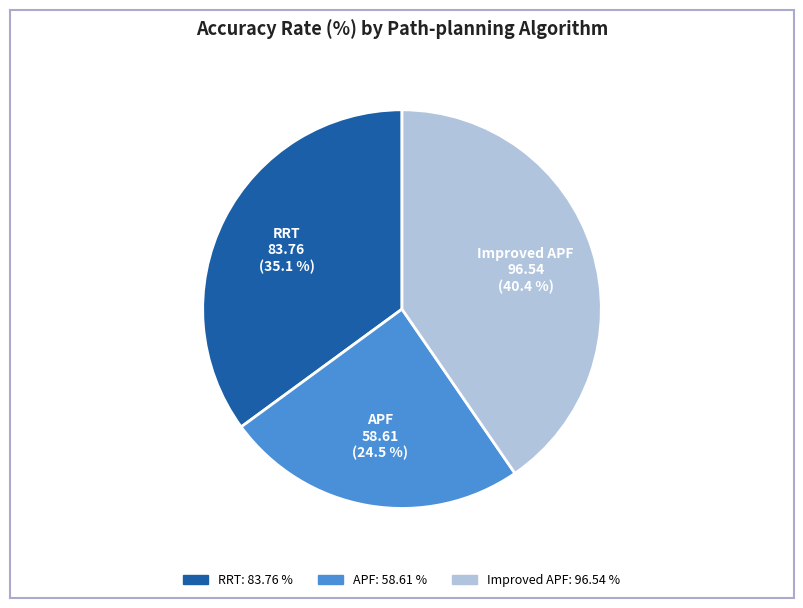

What is the largest slice in the pie chart?

Improved APF